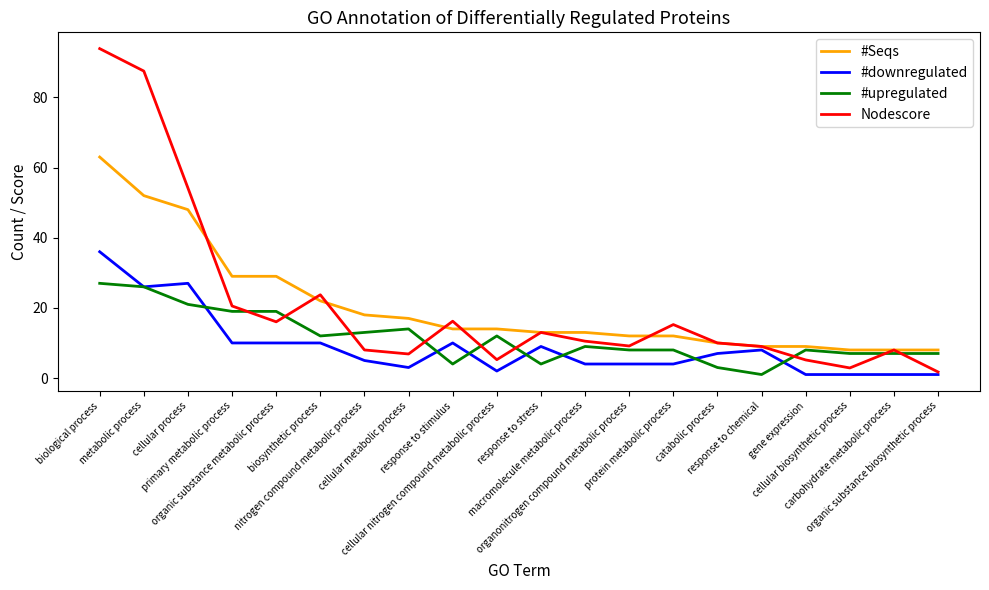

What is the difference between the maximum and minimum values in the #upregulated series?

26.0